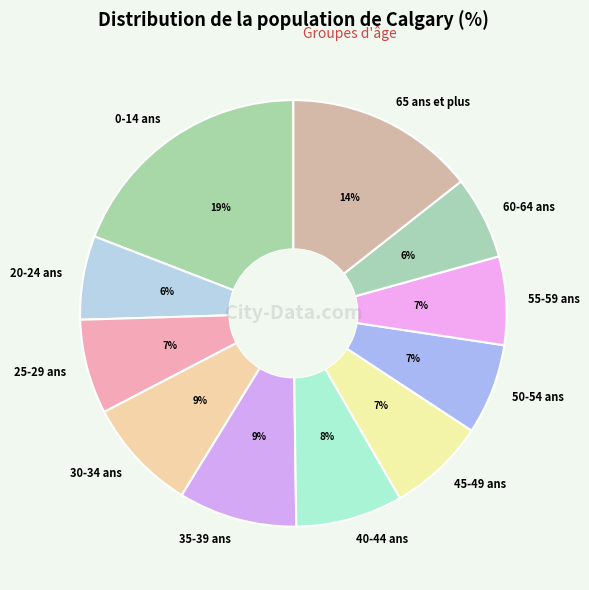

To the nearest percent, what portion does 35-39 ans represent?

9%